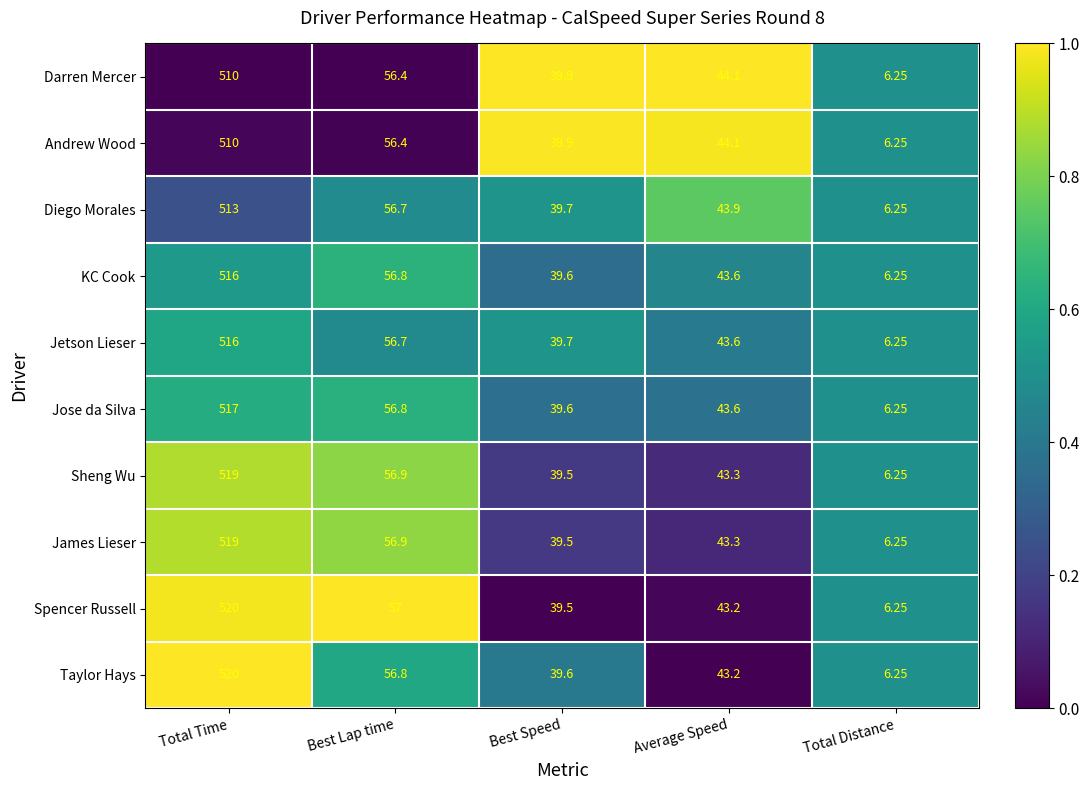

Which label corresponds to the smallest value in the chart?

Total Distance